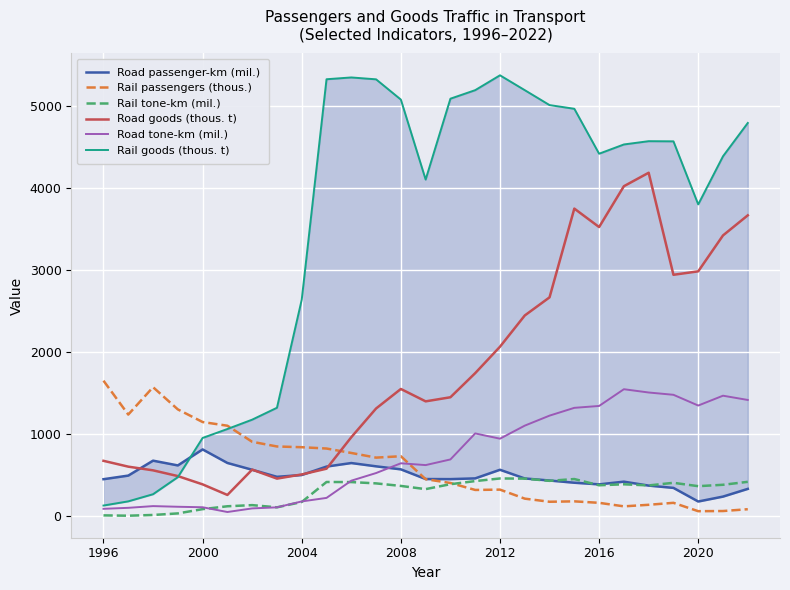

Count the number of categories in the chart.

27